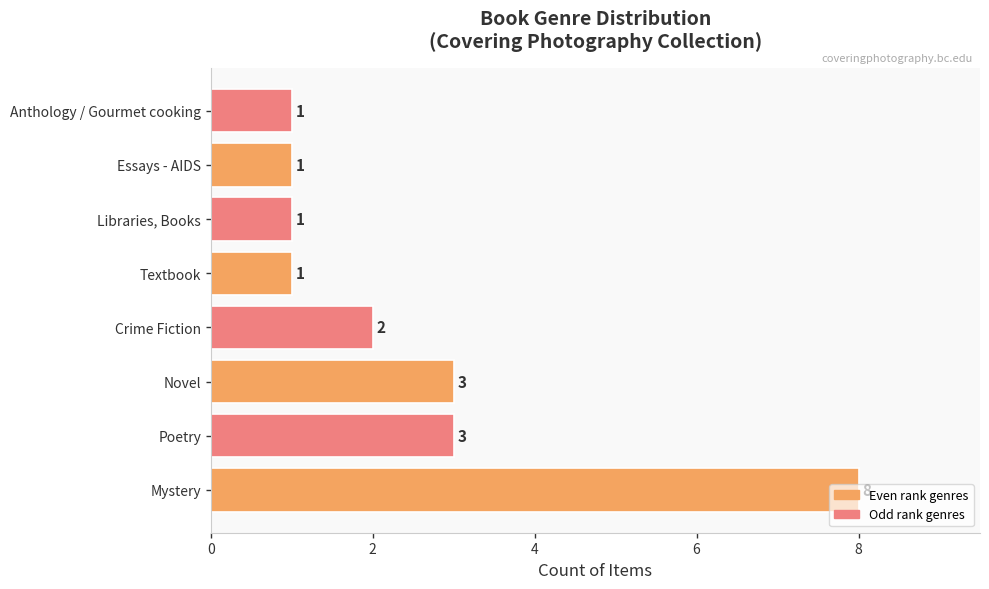

Count the values in the range 1 to 3.

7